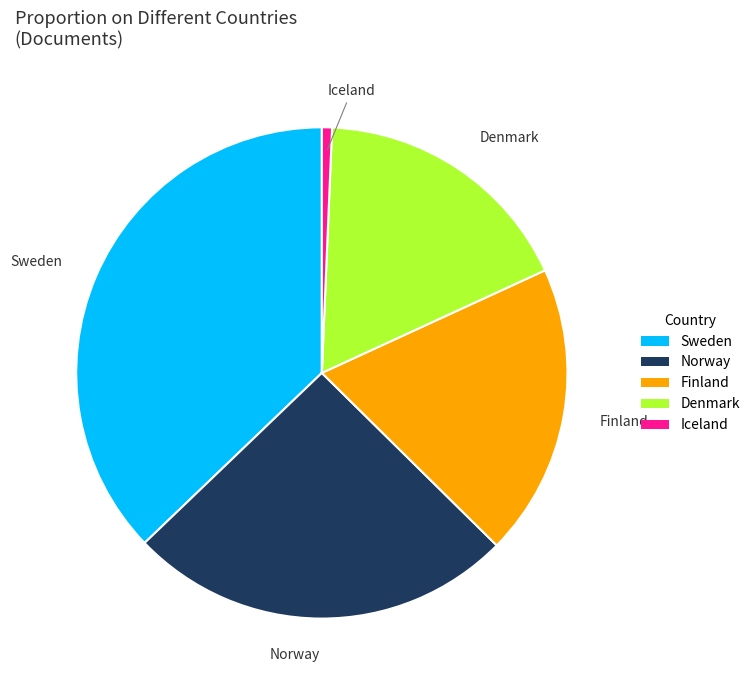

Combined, do Finland and Sweden account for over 50%?

Yes